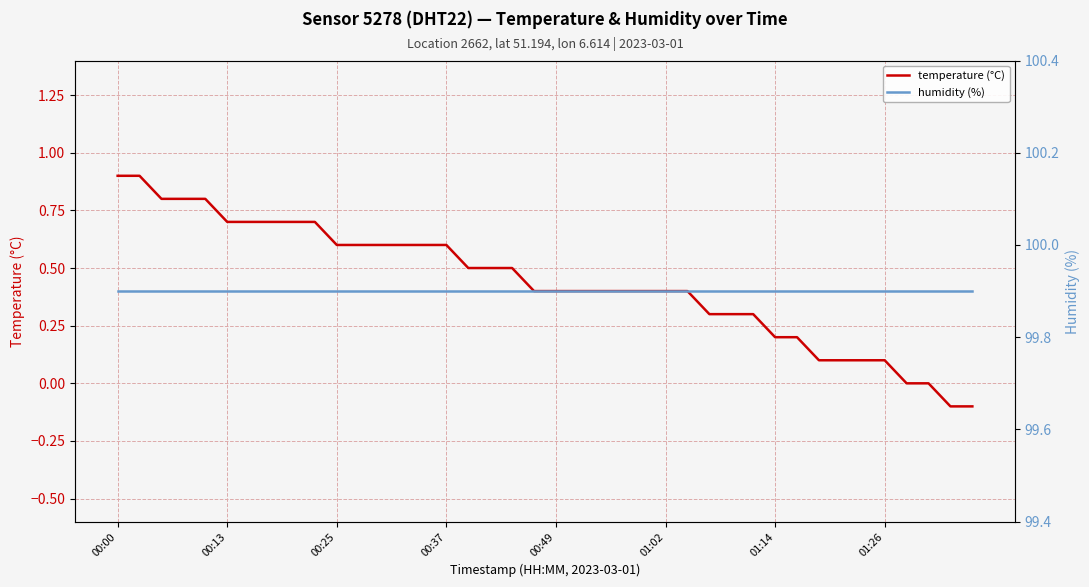

The temperature (°C) series shows 0.8 at 00:25. True or false?

False